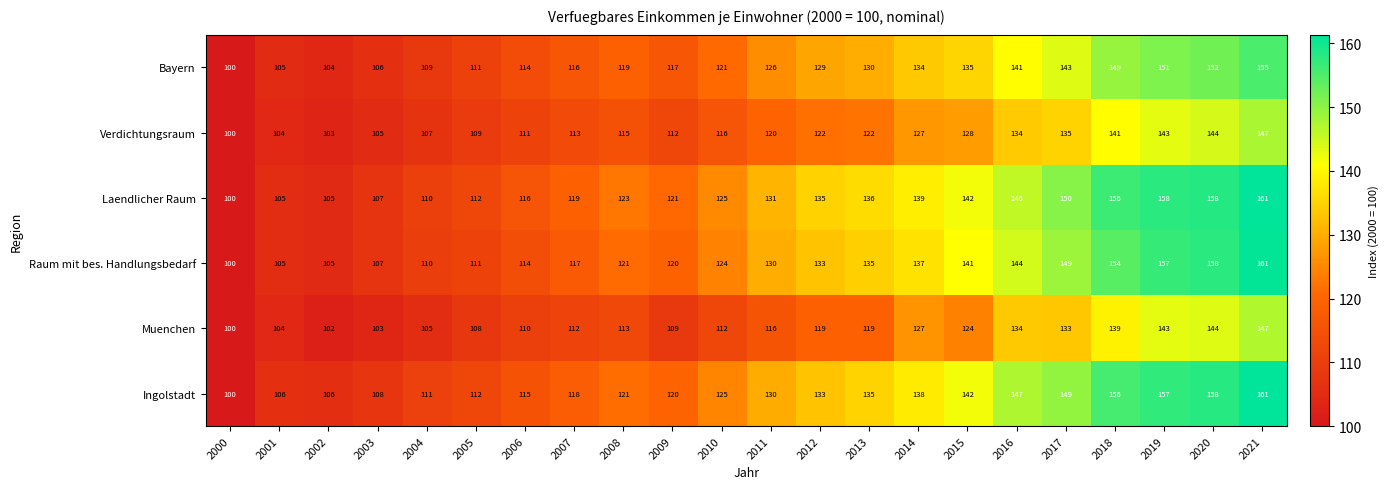

What is the average value of the Bayern series?

126